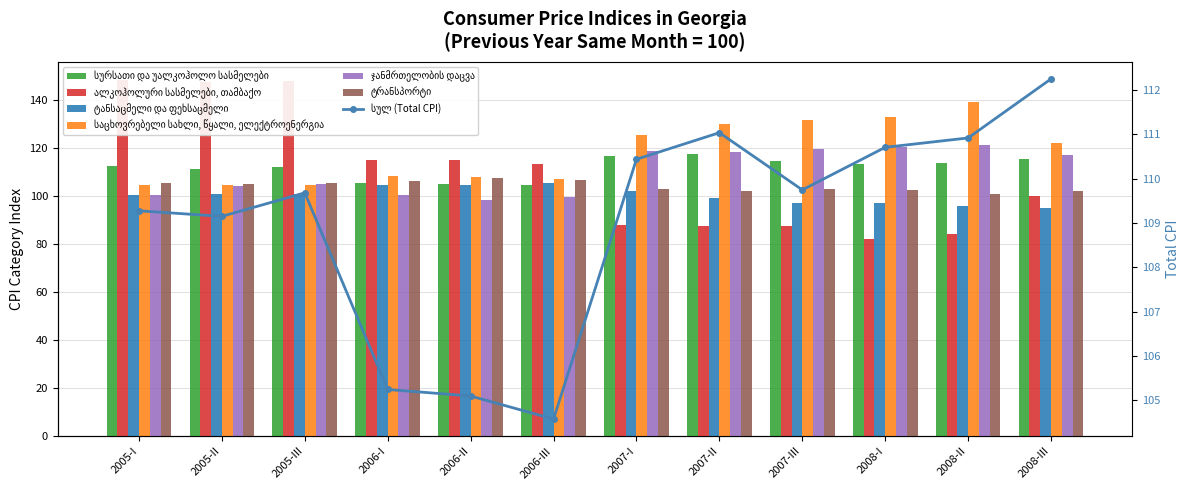

The value of ტრანსპორტი at 2007-II is 102.1. True or false?

True